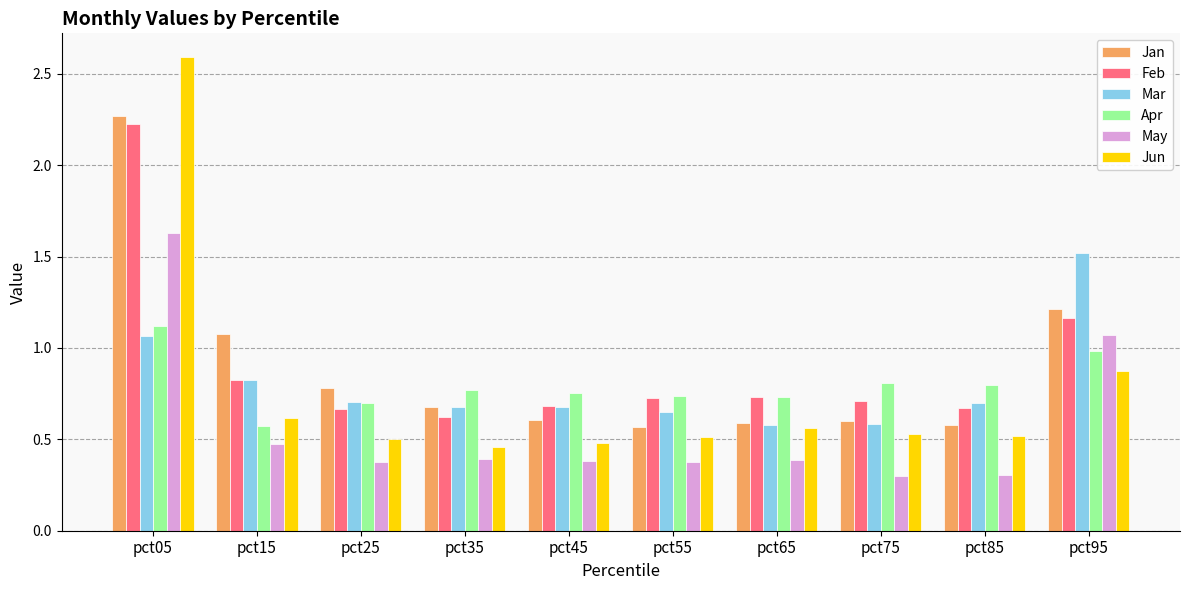

How many bars are there in total?

60